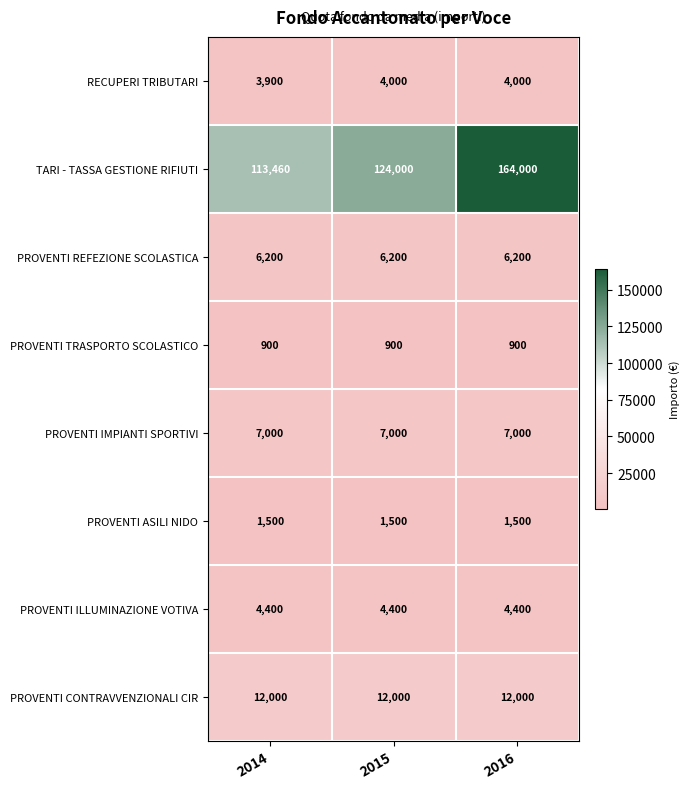

Where is TARI - TASSA GESTIONE RIFIUTI nearest to the value 138730?

2015